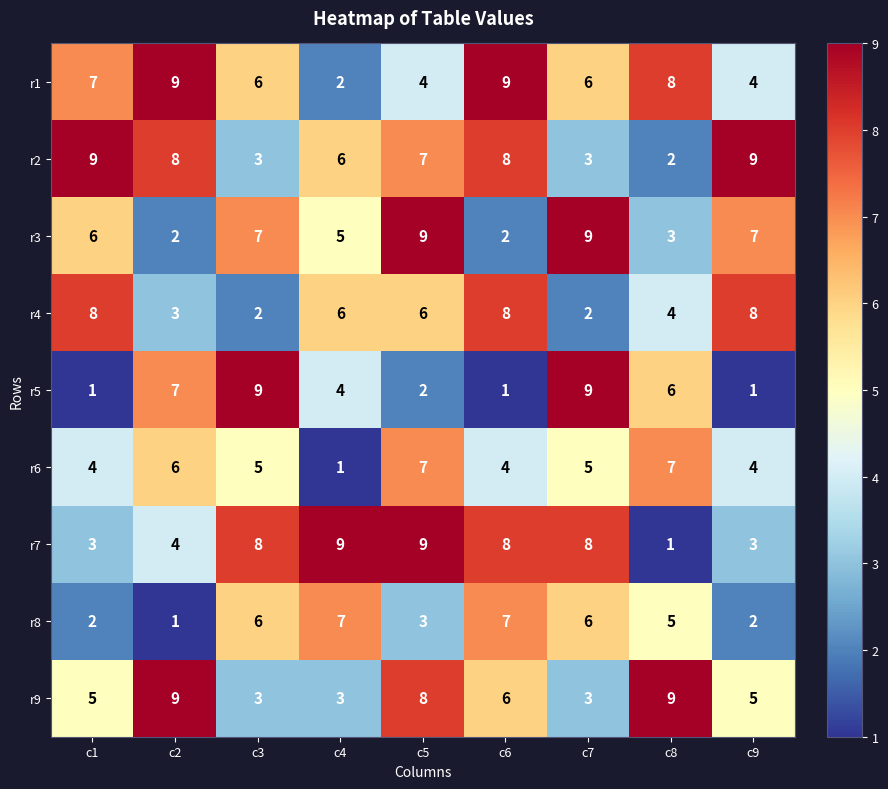

What is the maximum value for r7?

9